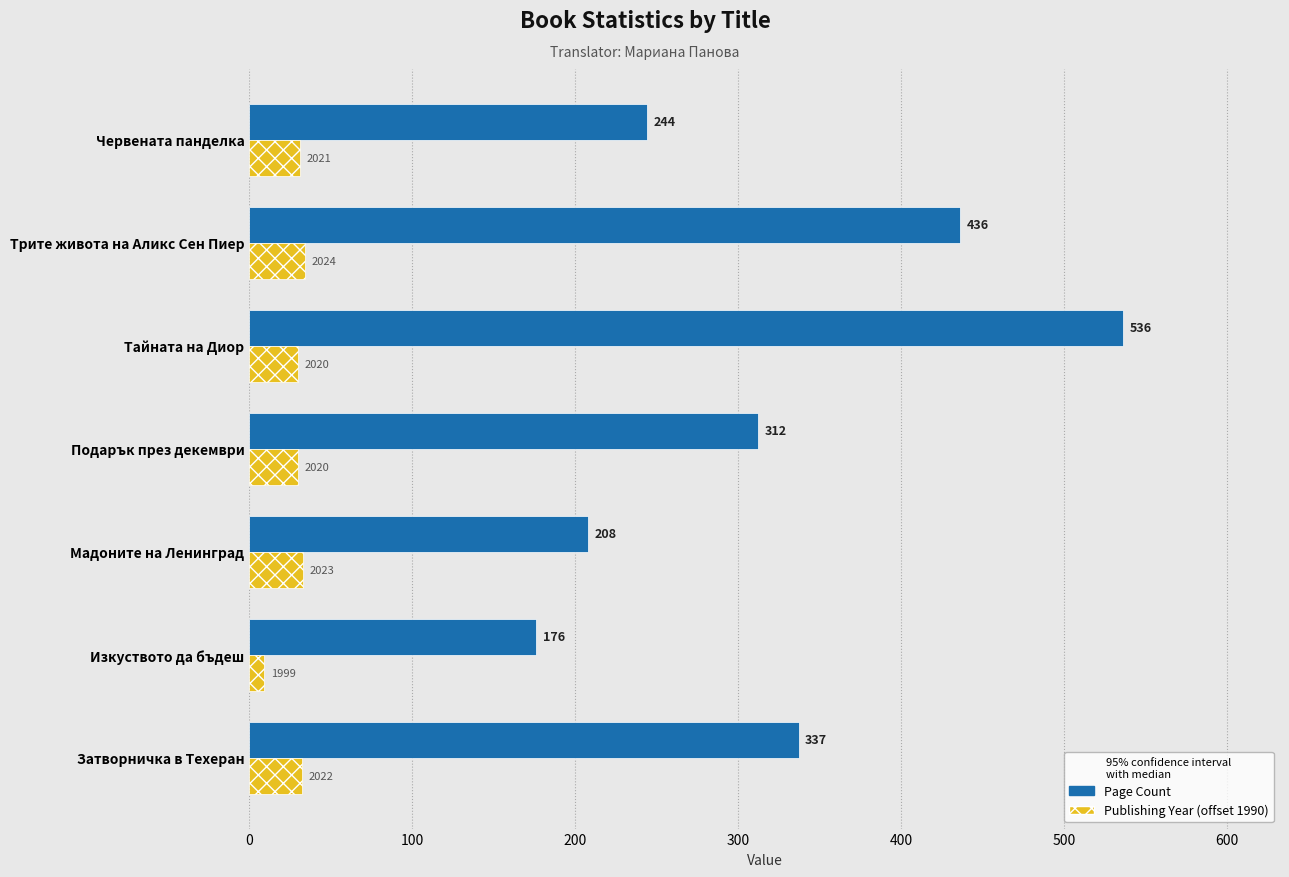

Which label corresponds to the smallest value in the chart?

Изкуството да бъдеш